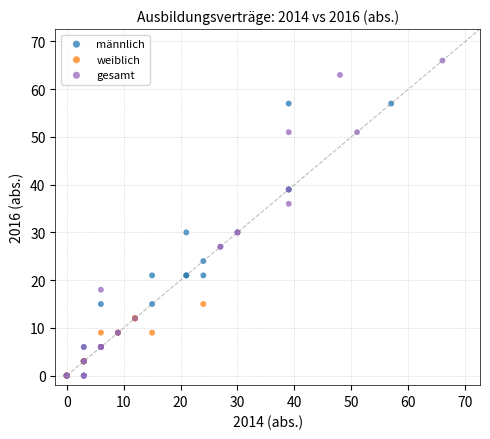

Which series contains the highest Y value?

gesamt